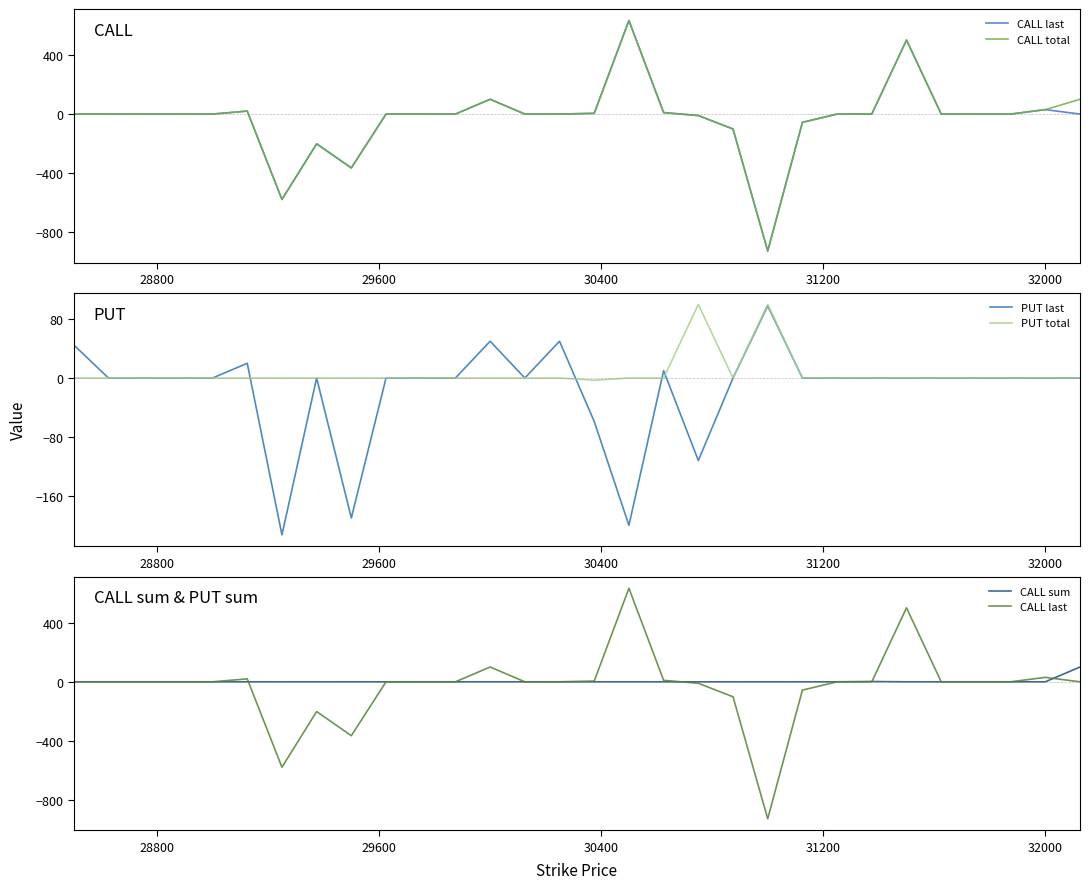

True or false: CALL last and CALL total cross at least once.

False